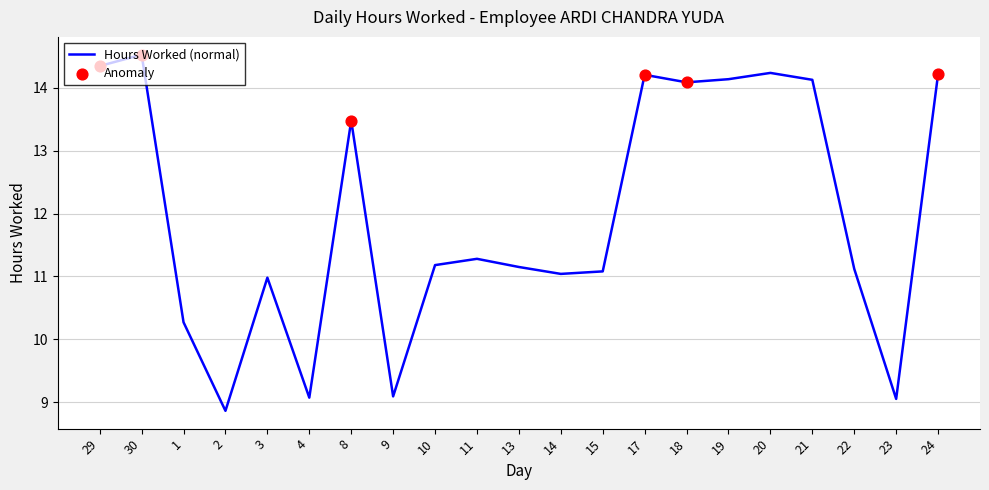

What is the change in value from 4 to 18?

+5.0